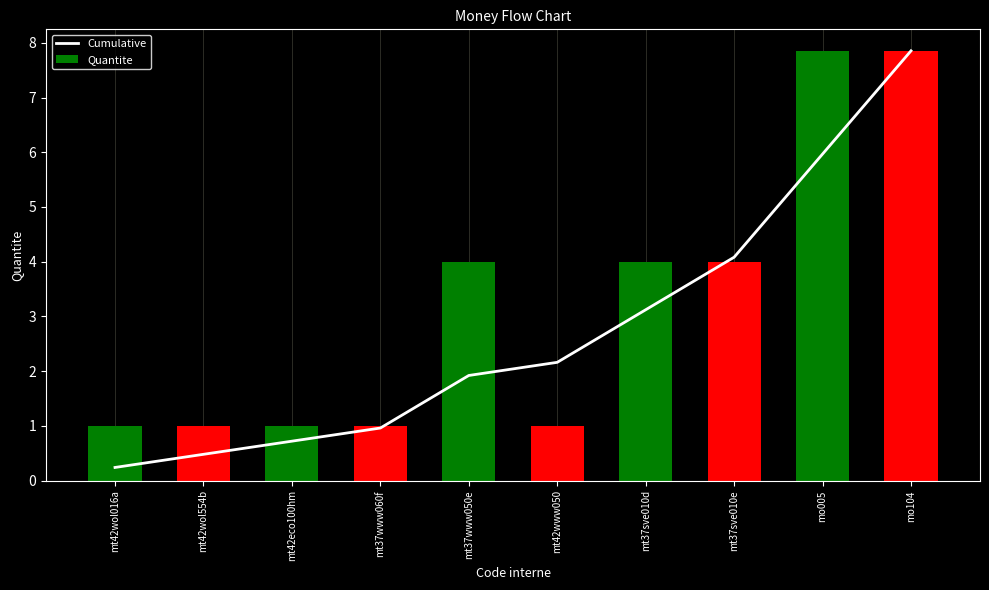

What position from the left is mo104?

10